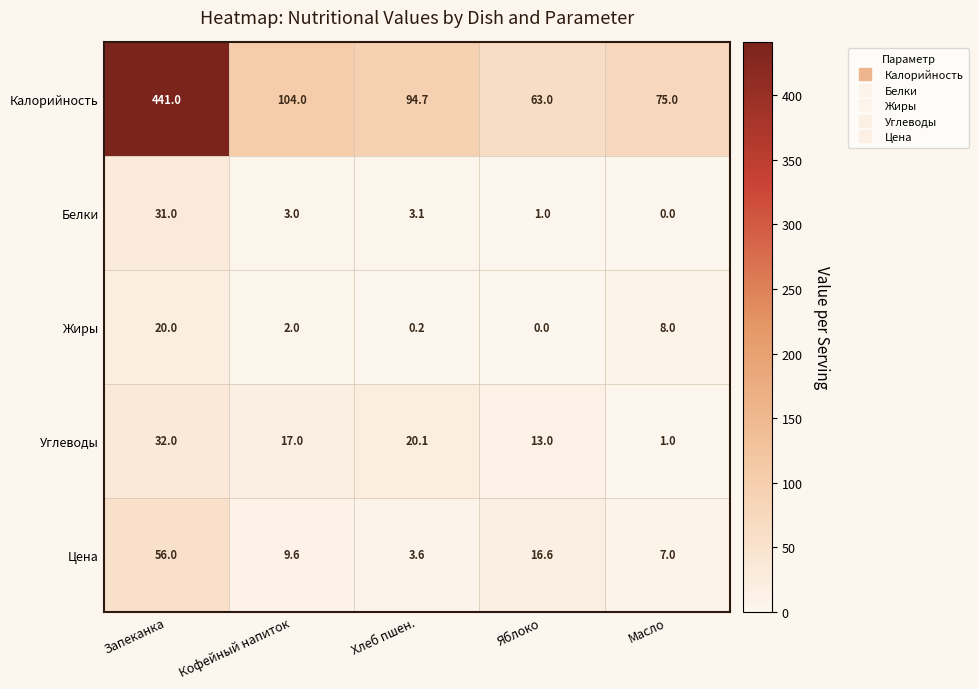

At which label is Калорийность closest to 252?

Кофейный напиток